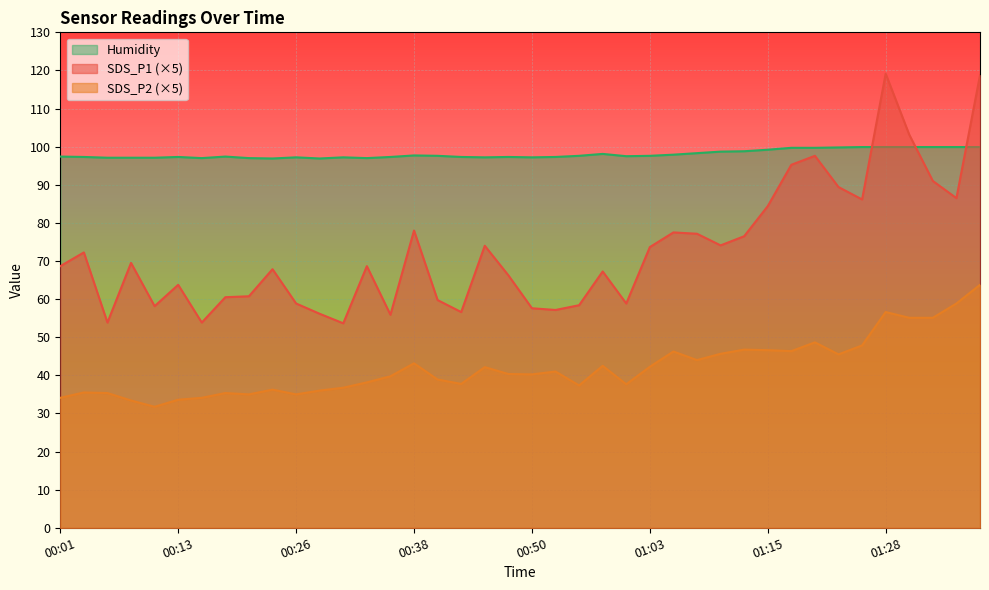

True or false: SDS_P1 and SDS_P2 intersect in this chart.

False